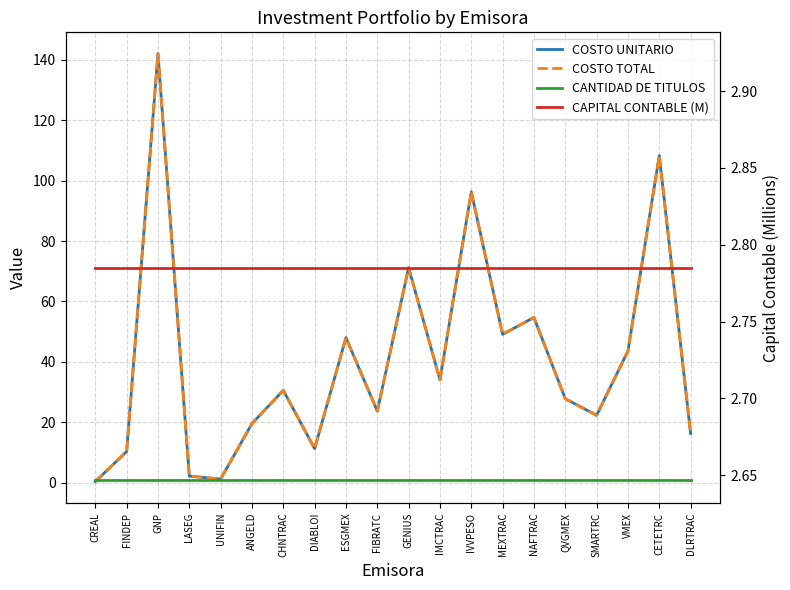

What is the value of the COSTO UNITARIO point at the 3rd from the left?

142.0